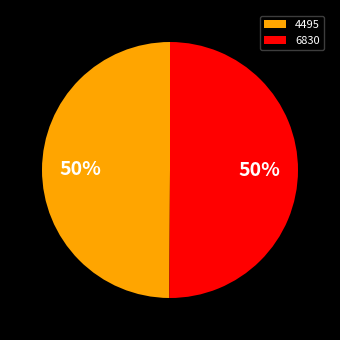

Approximately how many times larger is the value at 6830 compared to 4495?

1.0